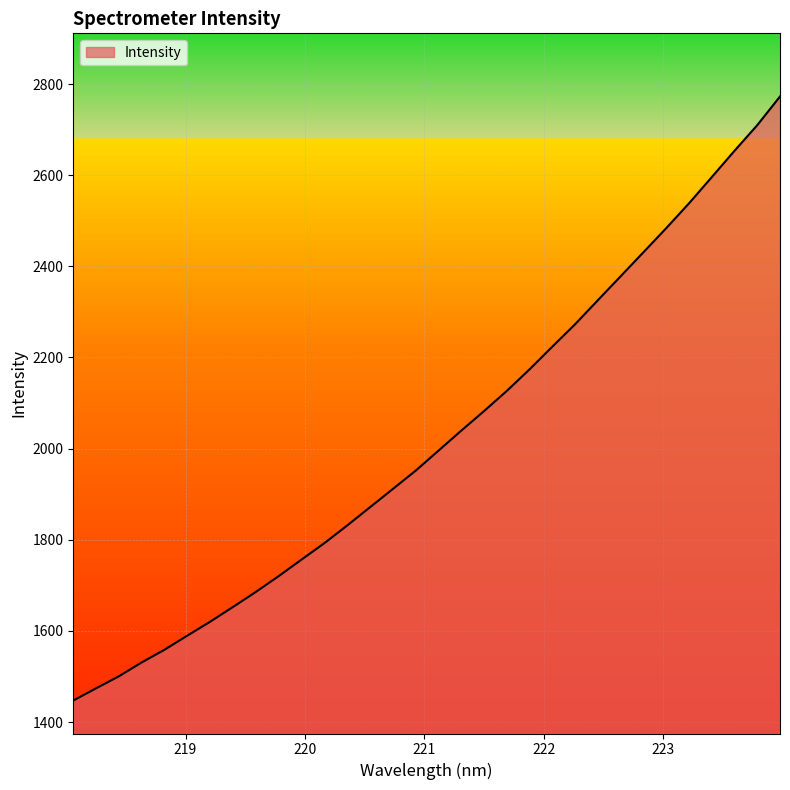

Reading left to right, transcribe all the data shown in this chart.

1447.2	1474.0	1500.4	1530.9	1558.8	1589.7	1620.2	1652.5	1685.5	1720.1	1756.4	1792.4	1831.2	1871.2	1911.2	1951.3	1995.2	2039.1	2082.1	2126.3	2173.7	2223.6	2272.8	2325.5	2378.1	2430.7	2483.6	2538.1	2595.6	2653.5	2709.7	2772.7